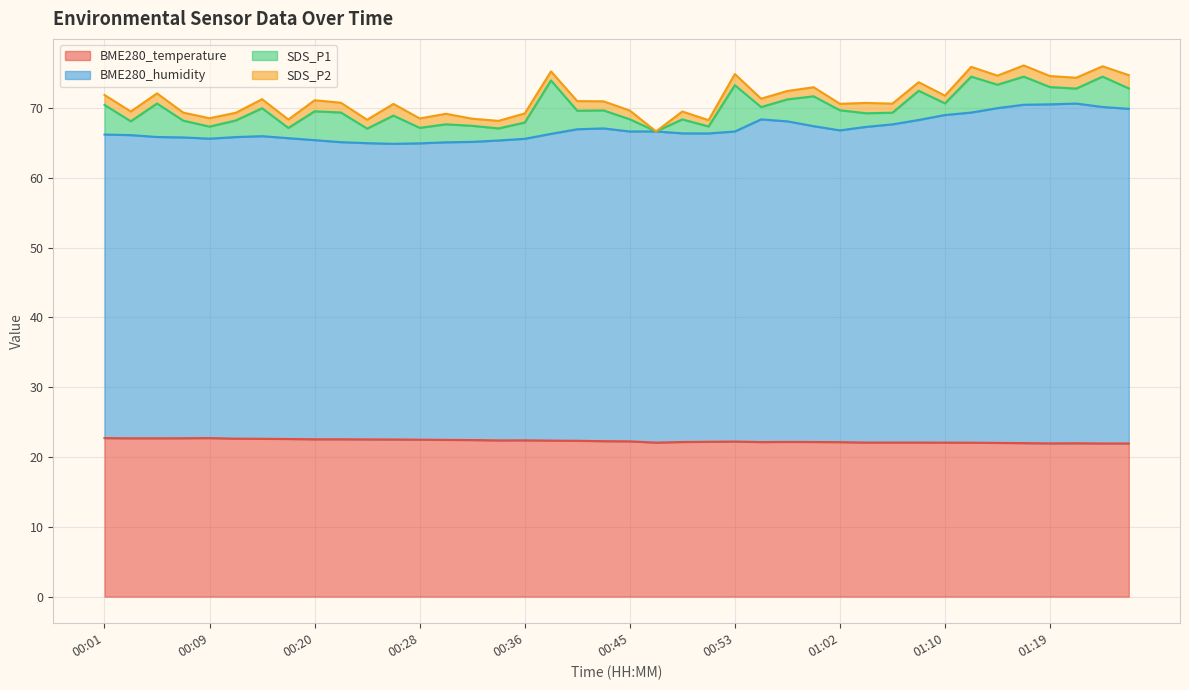

What is the highest value of the BME280_temperature series?

22.7